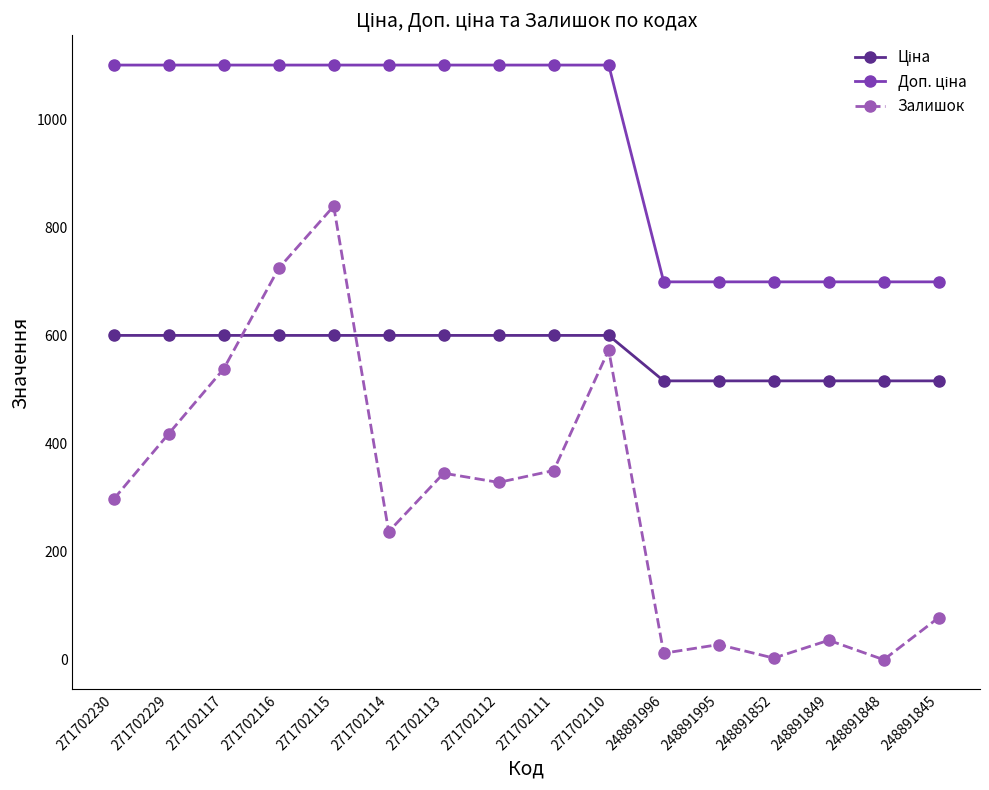

How many values in the Залишок series are below 328?

8